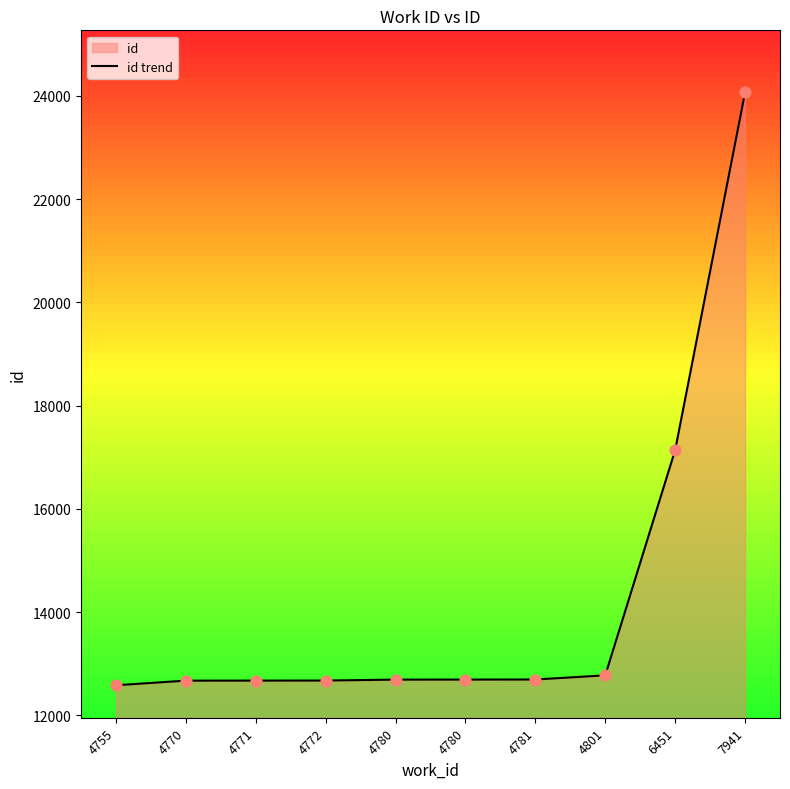

Which has a higher value, 4780 or 4781?

4781